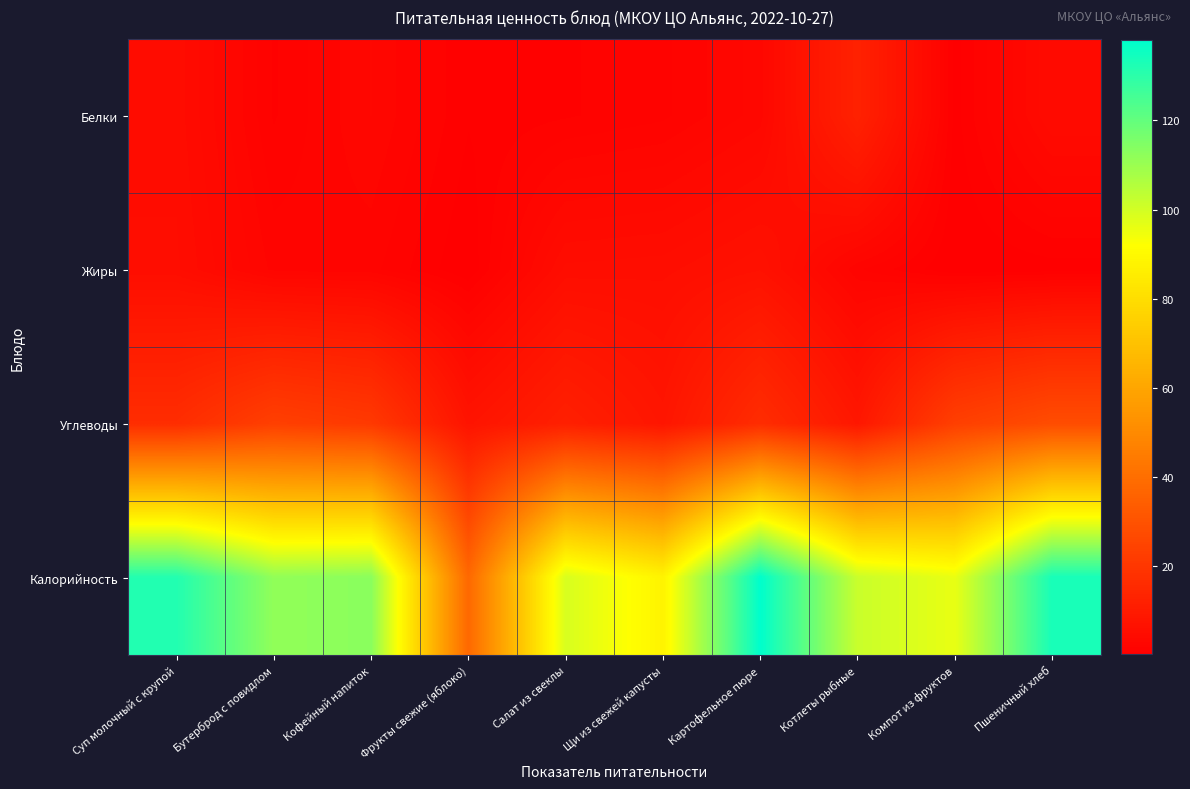

What is the spread (max minus min) of values at Котлеты рыбные?

99.8